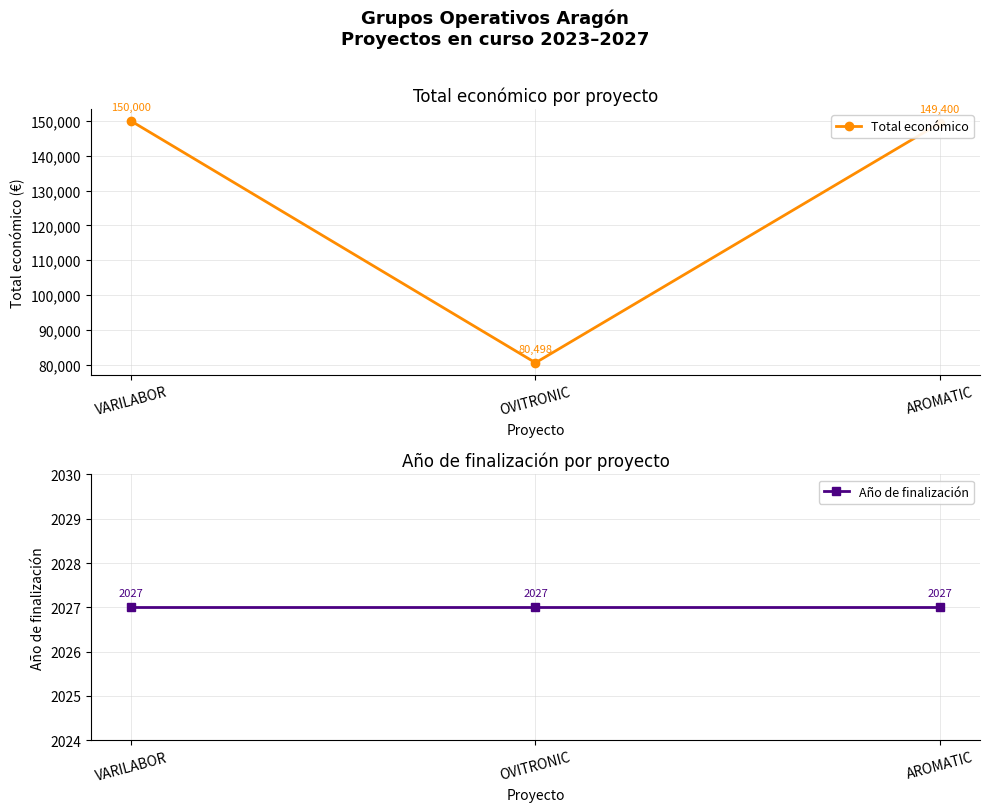

The Total económico series shows 80498 at OVITRONIC. True or false?

True